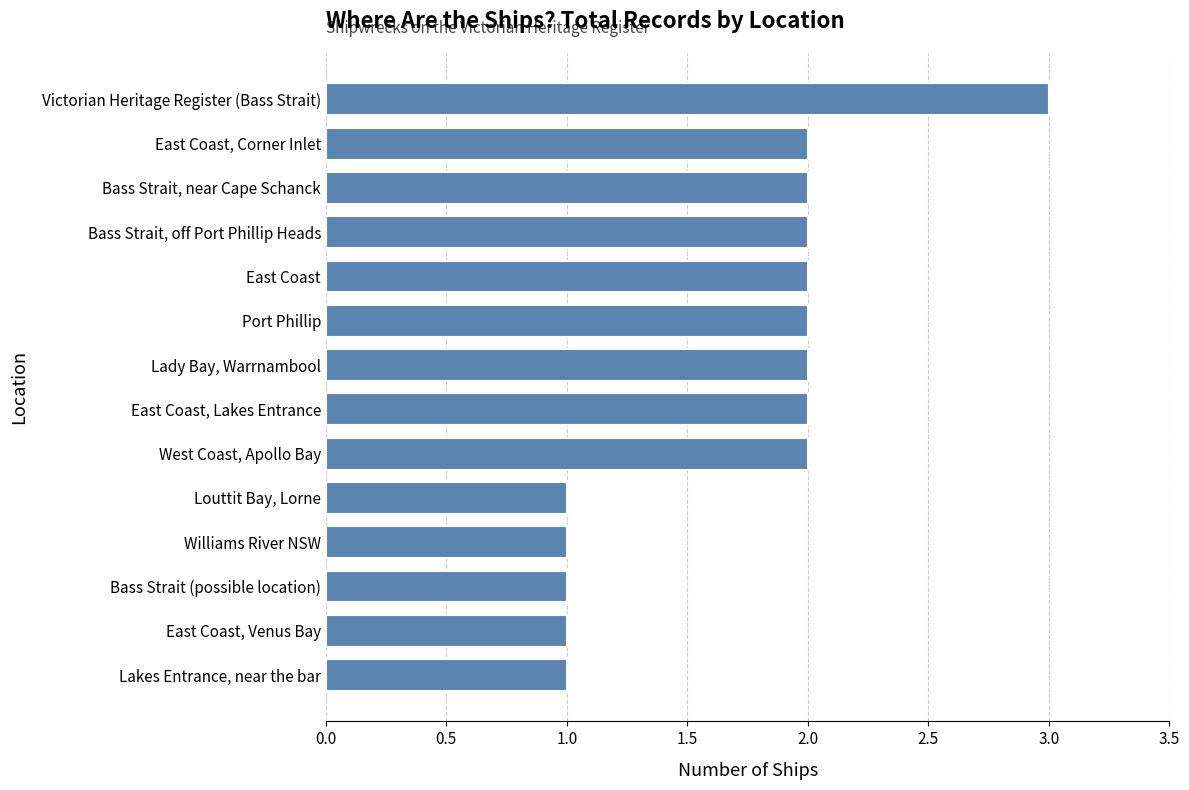

Reading bottom to top, transcribe all the data shown in this chart.

1	1	1	1	1	2	2	2	2	2	2	2	2	3